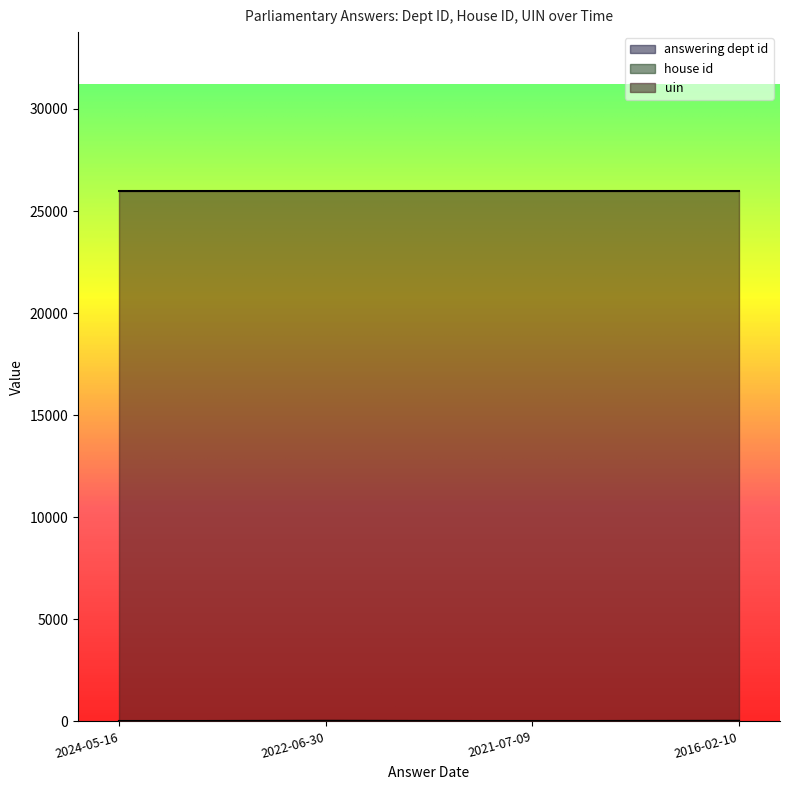

What is the minimum value for answering dept id?

11